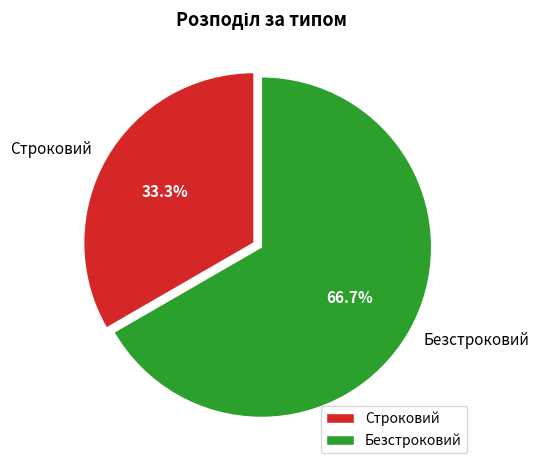

Rank the categories by value from lowest to highest.

Строковий, Безстроковий